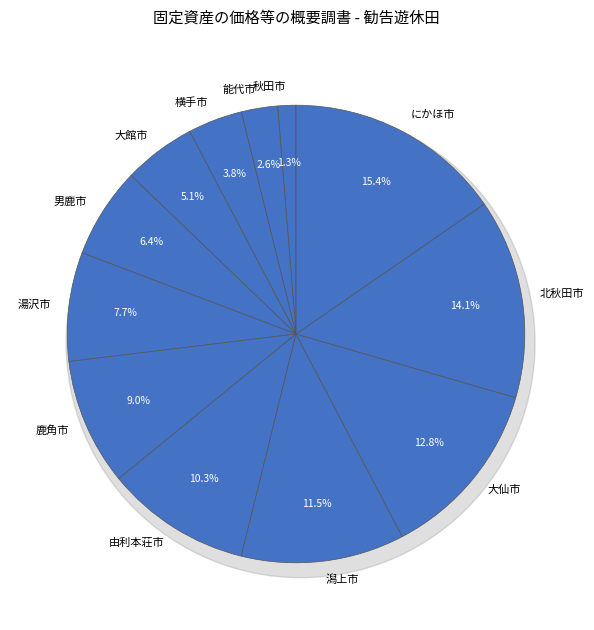

What portion of the pie excludes にかほ市?

84.6%